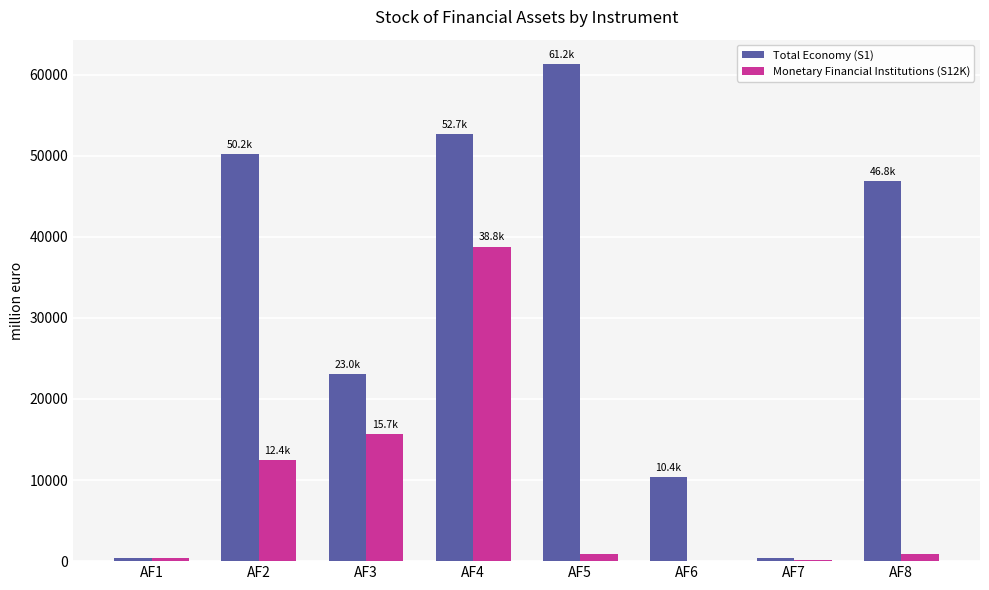

What are all the series names shown in the legend?

Total Economy (S1), Monetary Financial Institutions (S12K)